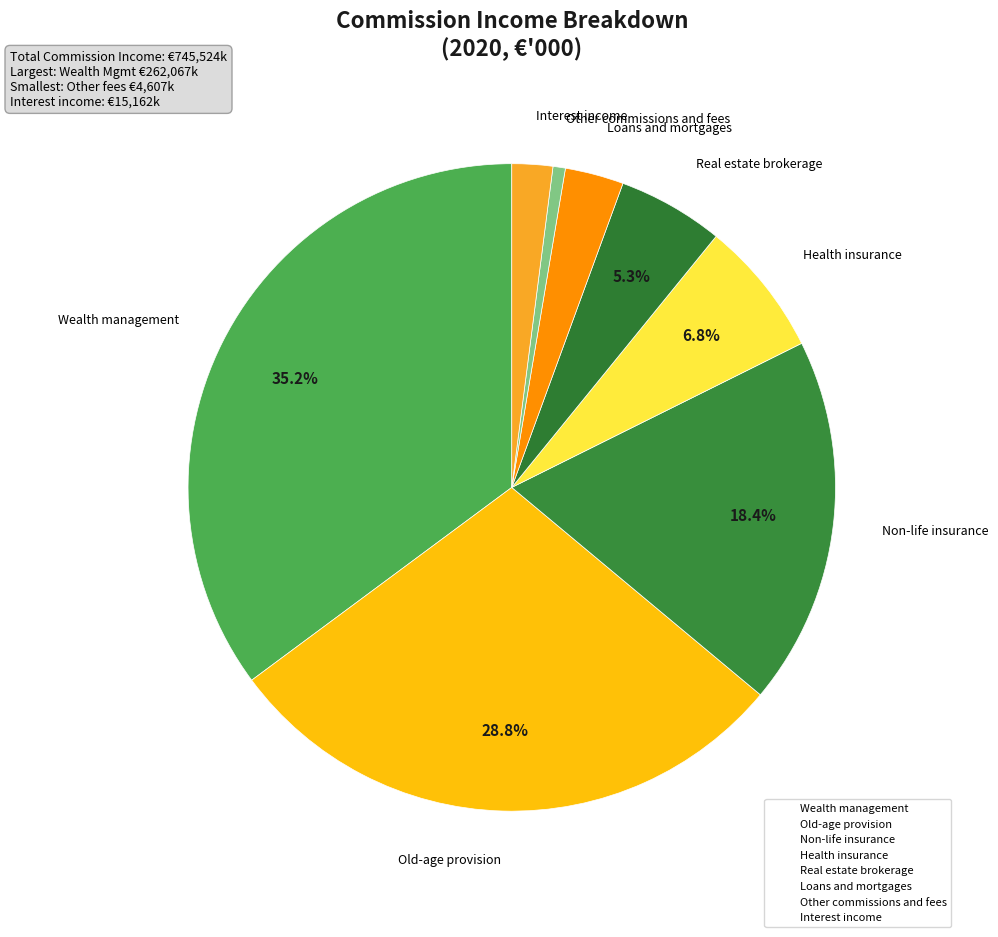

Is it true that Health insurance is 1% of the pie?

False